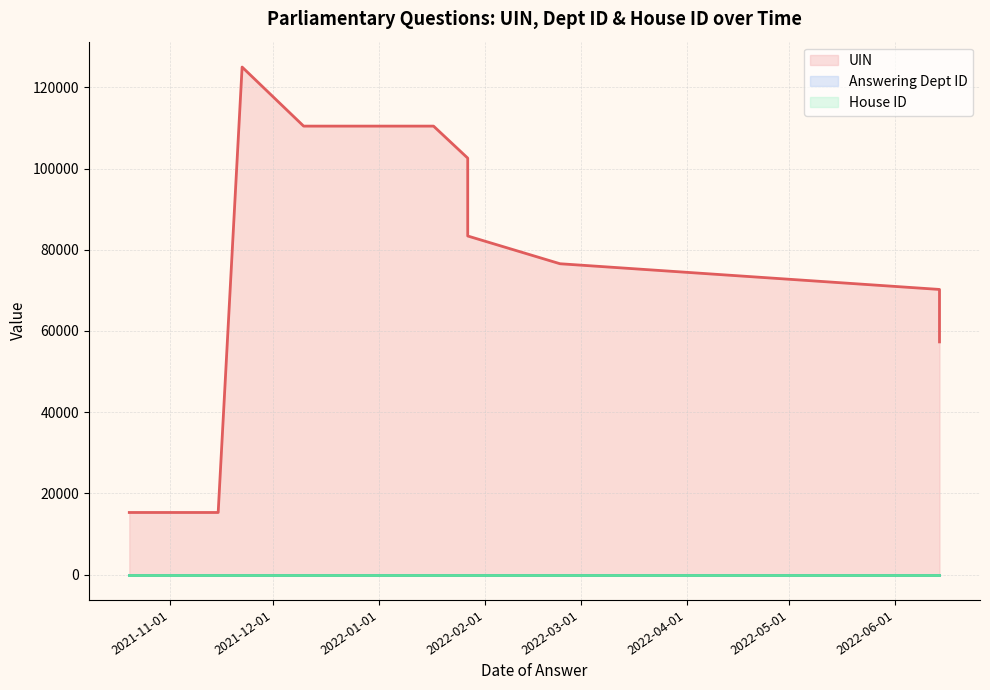

True or false: UIN (line) and Answering Dept ID (line) cross at least once.

False